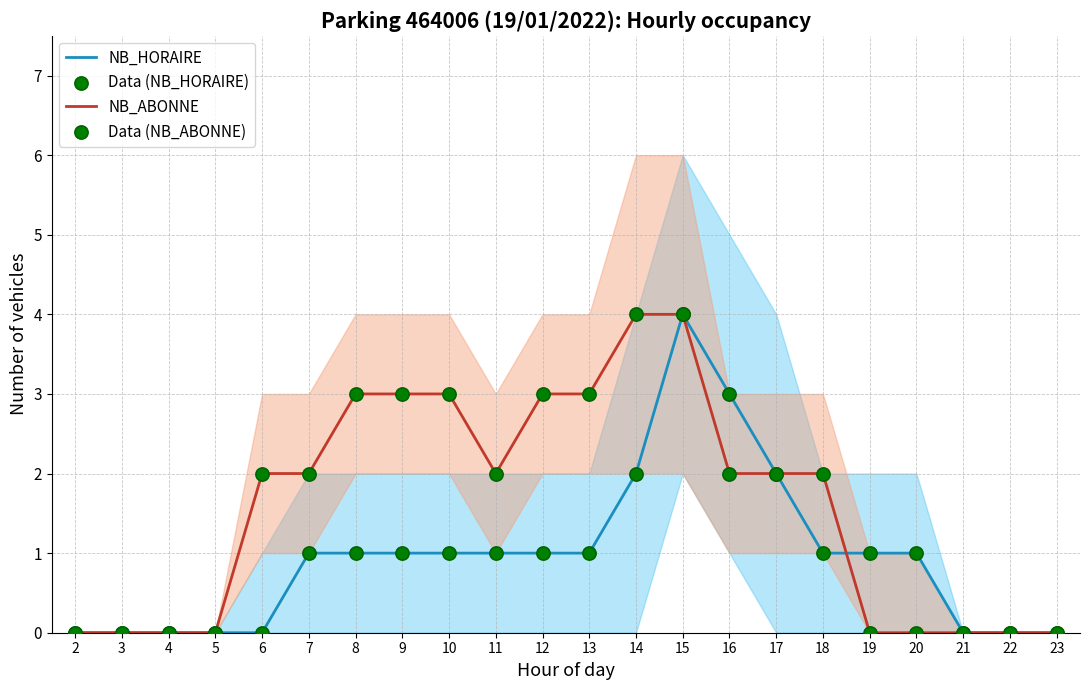

What is the total value across all series at 18?

6